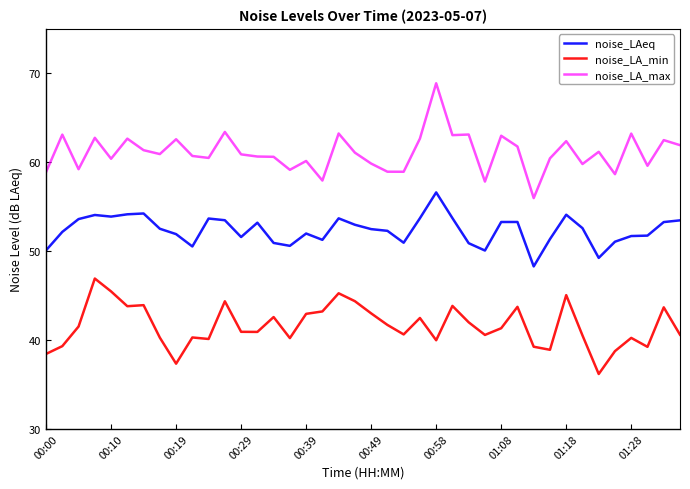

What is the average value of the noise_LA_min series?

41.6